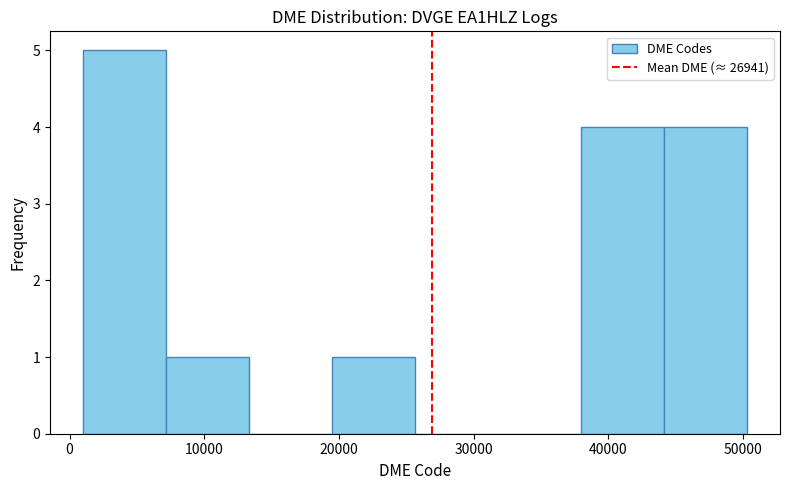

What is the height of the bar covering 7000 to 13000 on the x-axis? Neither the bar edges nor the heights are printed on the chart, so give them approximately, as read against the axes.

1